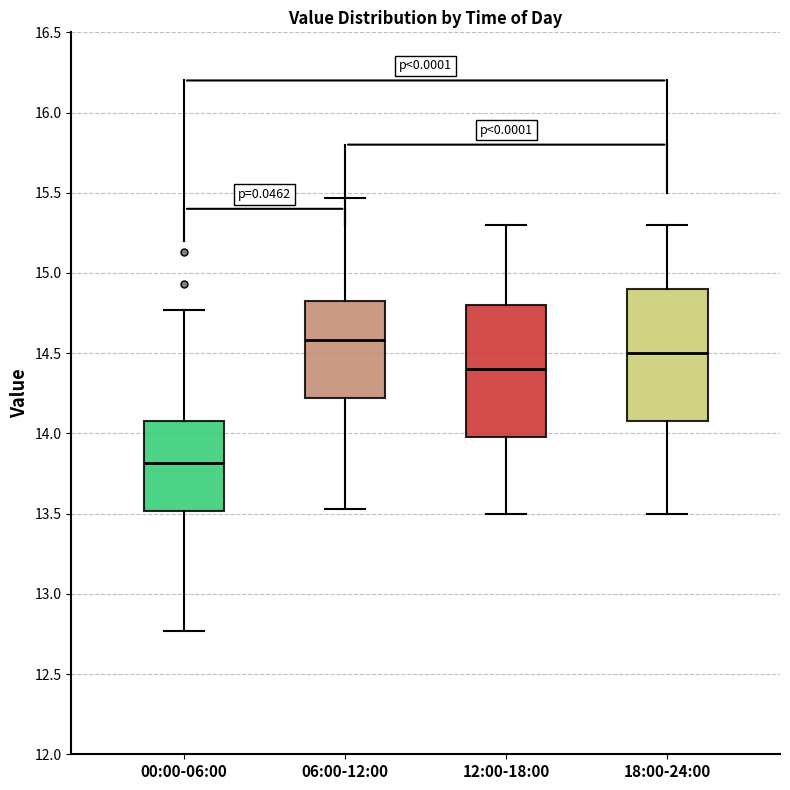

Which box has the lowest median line?

00:00-06:00